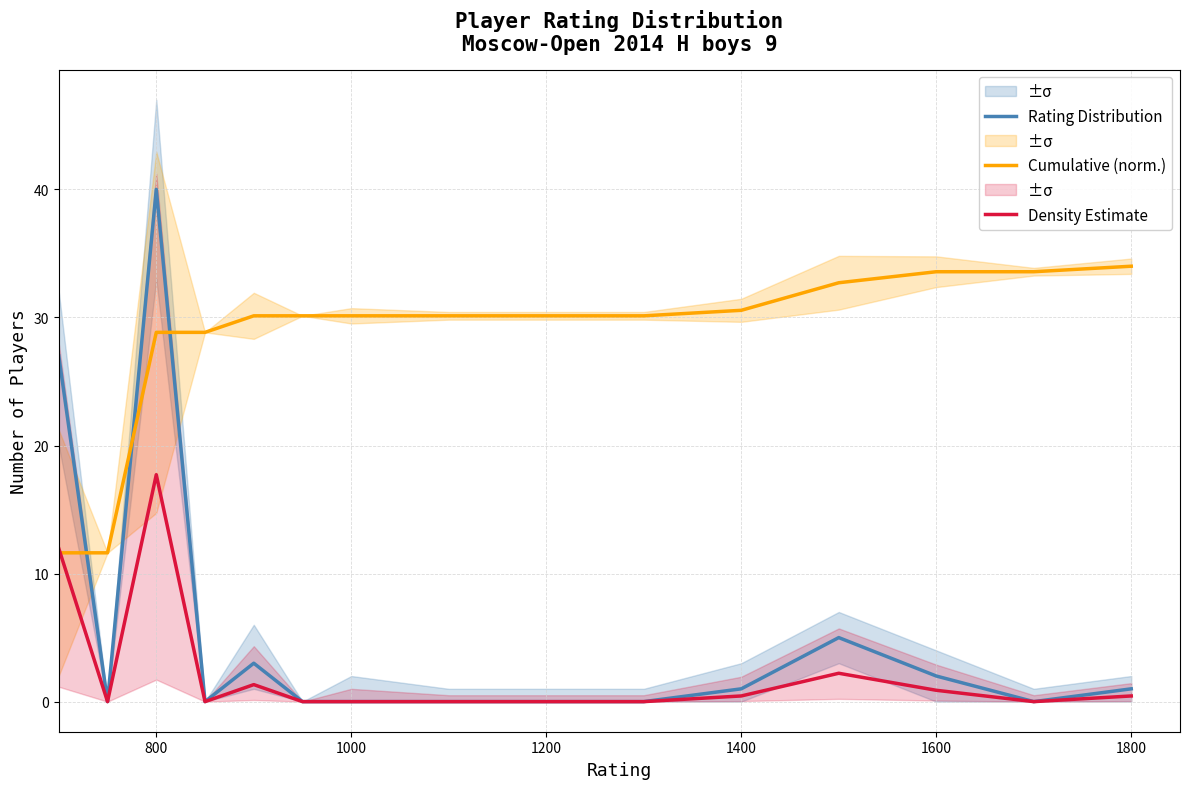

True or false: Density Estimate and Cumulative (norm.) intersect in this chart.

True